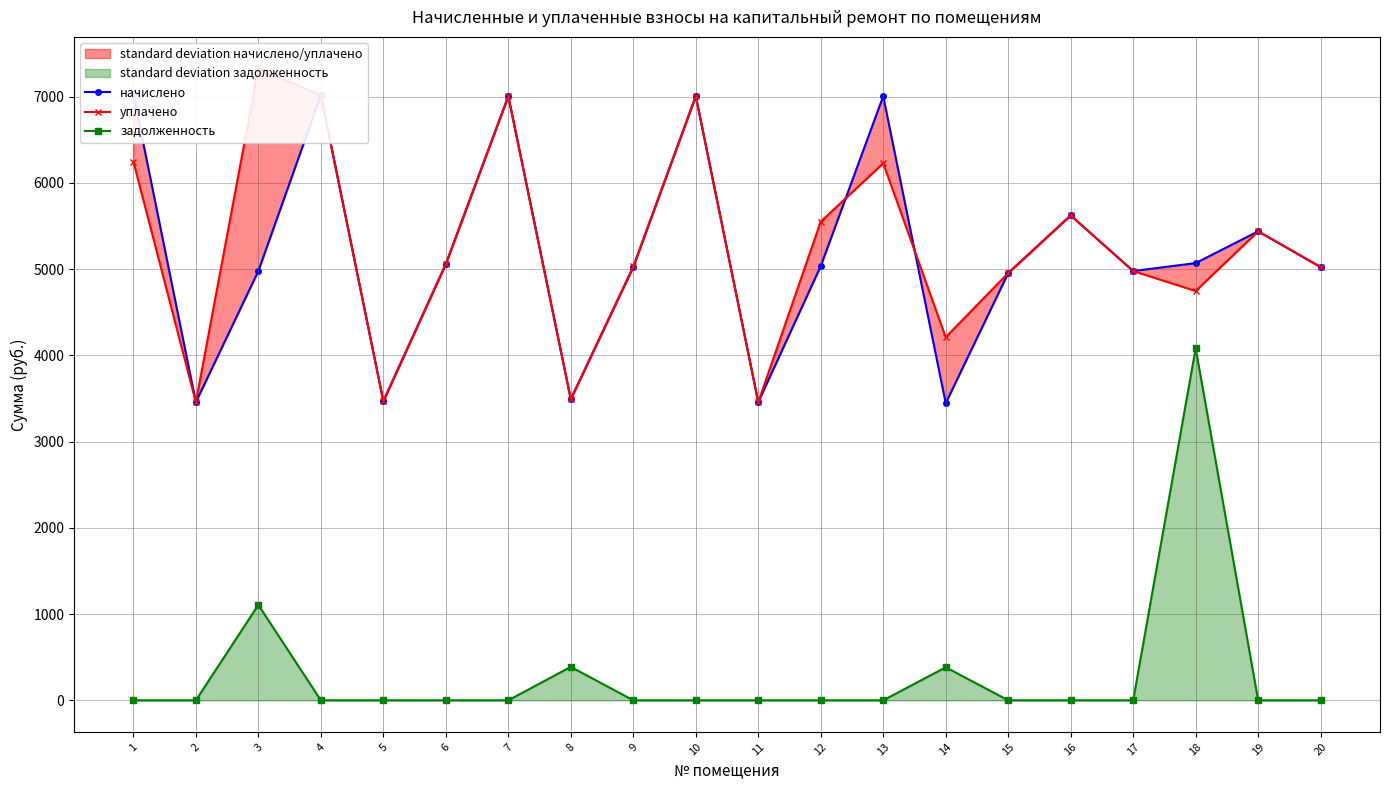

Which series has the widest spread of values?

задолженность